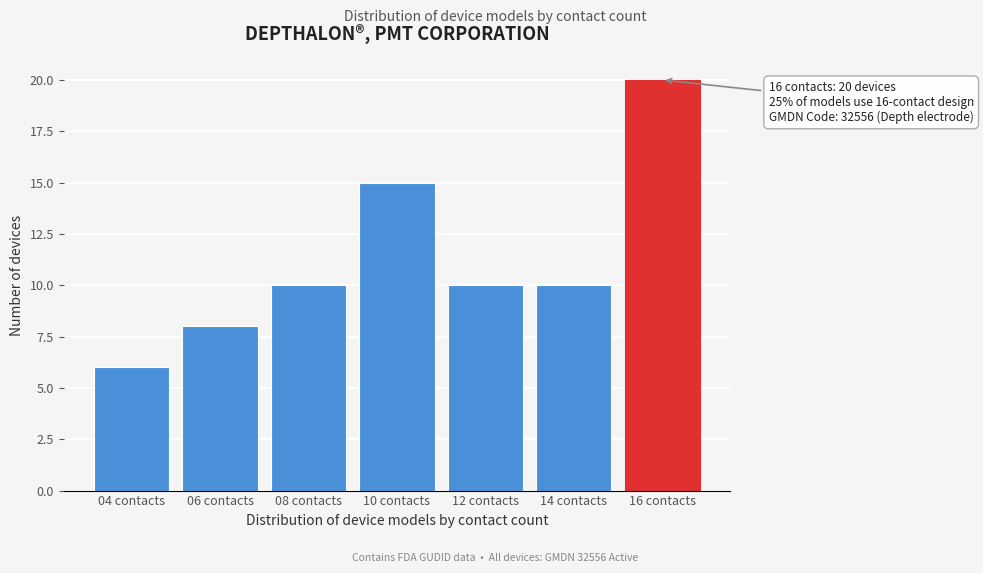

Reading left to right, transcribe all the data shown in this chart.

6	8	10	15	10	10	20